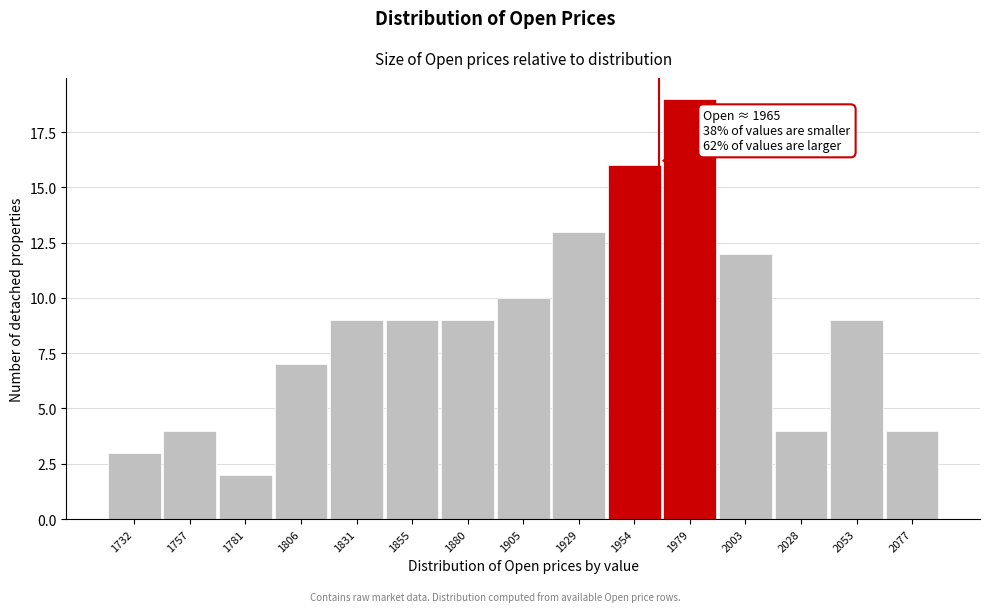

Over which range of the x-axis is the bar tallest?

1965 to 1990